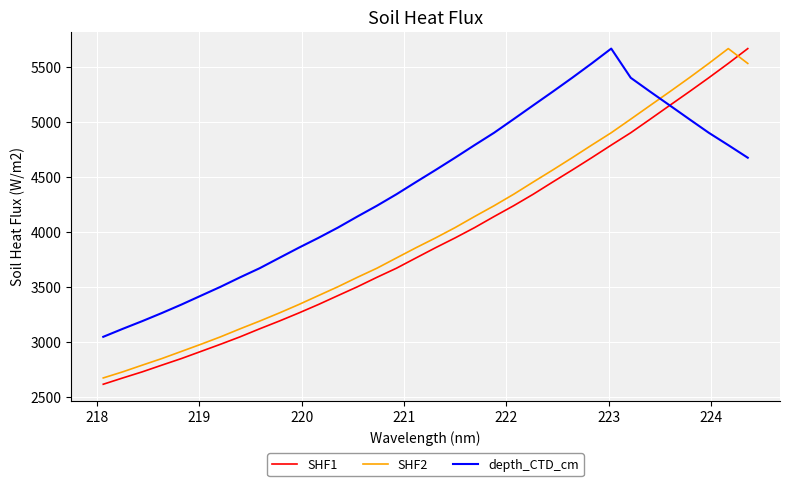

What is the greatest value displayed?

5662.8